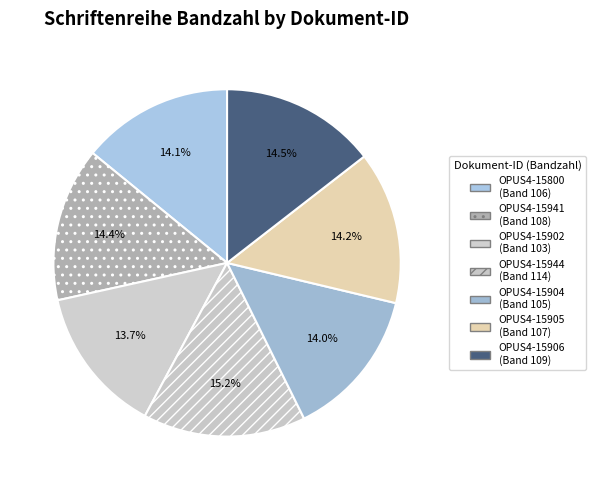

To the nearest percent, what is the combined percentage of OPUS4-15944 and OPUS4-15941?

30%